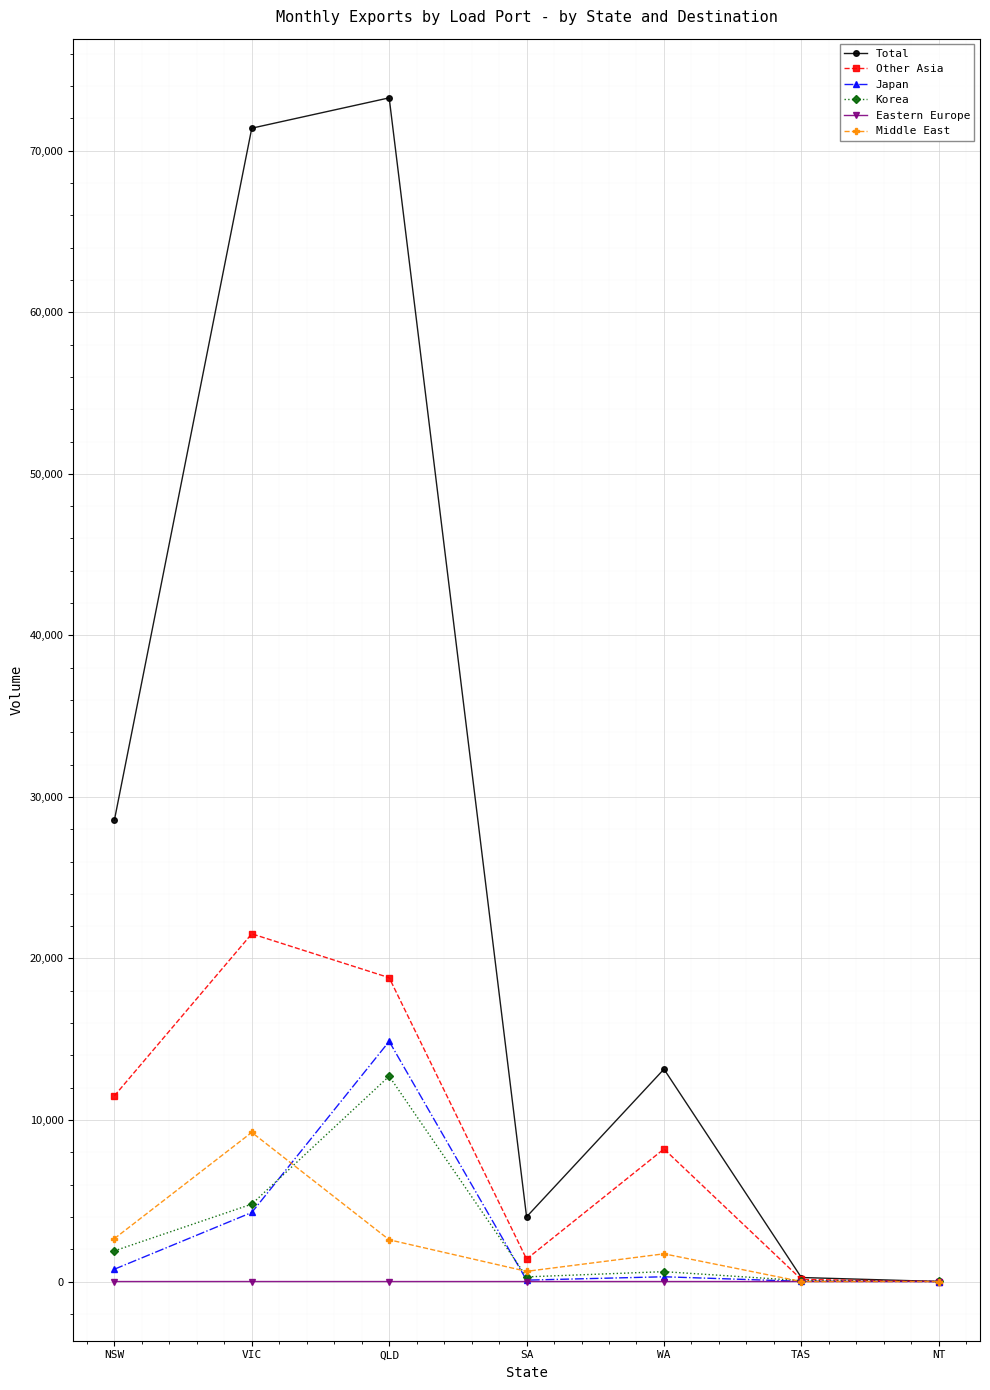

What is the maximum value shown in the chart?

73274